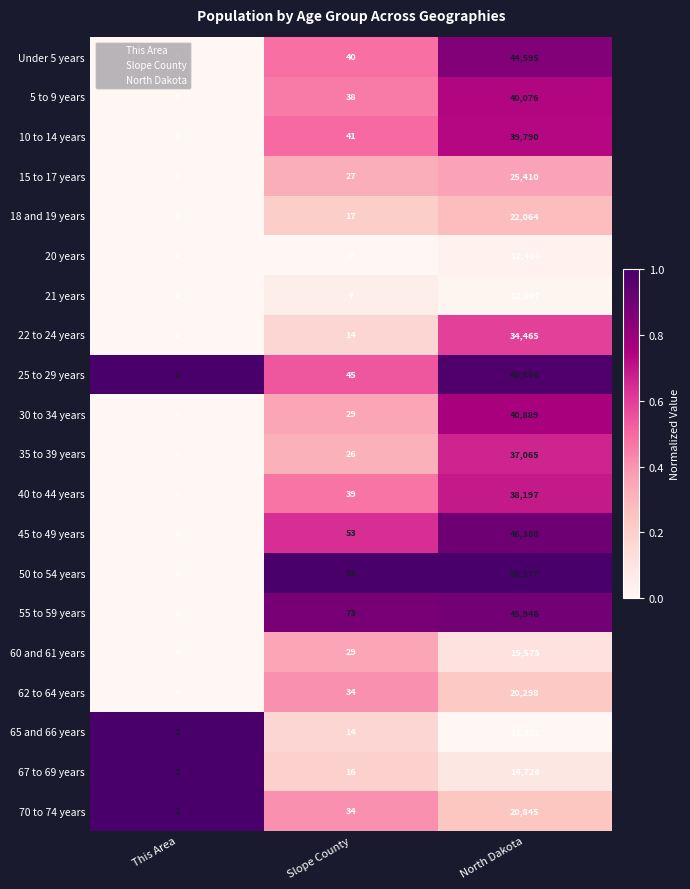

List the series in order of their peak value, lowest first.

65 and 66 years, 21 years, 20 years, 67 to 69 years, 60 and 61 years, 62 to 64 years, 70 to 74 years, 18 and 19 years, 15 to 17 years, 22 to 24 years, 35 to 39 years, 40 to 44 years, 10 to 14 years, 5 to 9 years, 30 to 34 years, Under 5 years, 55 to 59 years, 45 to 49 years, 25 to 29 years, 50 to 54 years